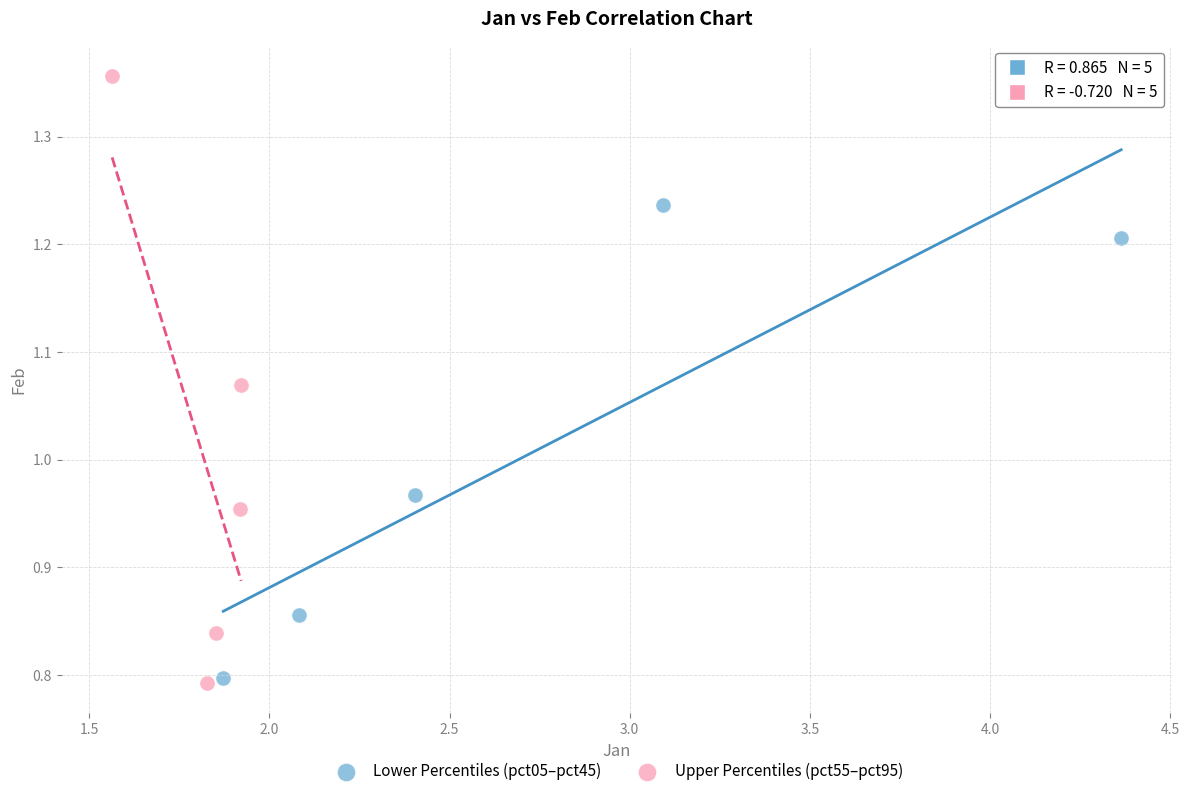

What are all the series names shown in the legend?

Lower Percentiles (pct05–pct45), Upper Percentiles (pct55–pct95)